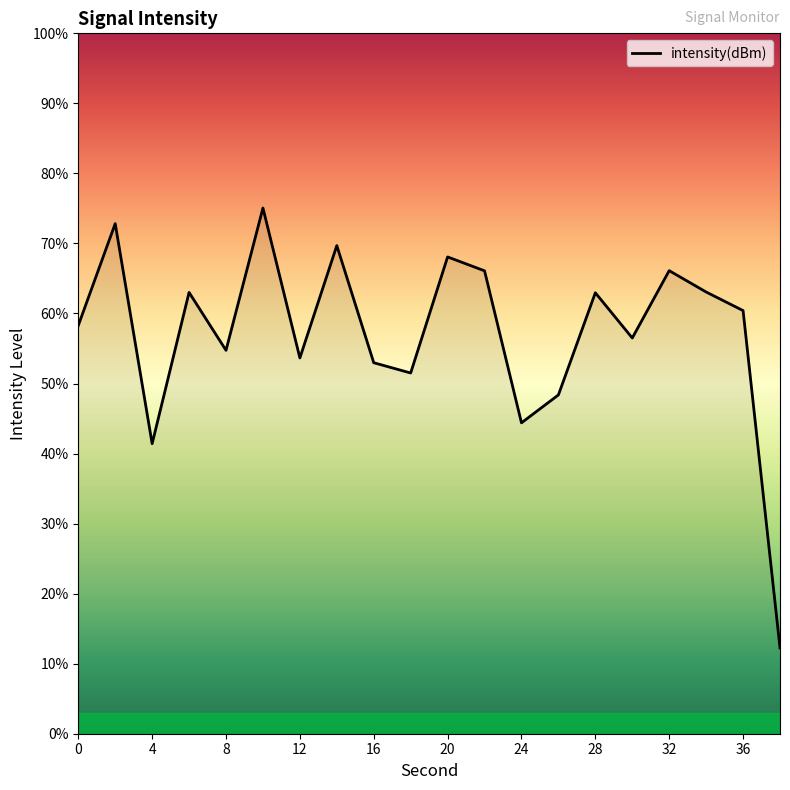

What is the difference between the maximum and minimum values?

62.8